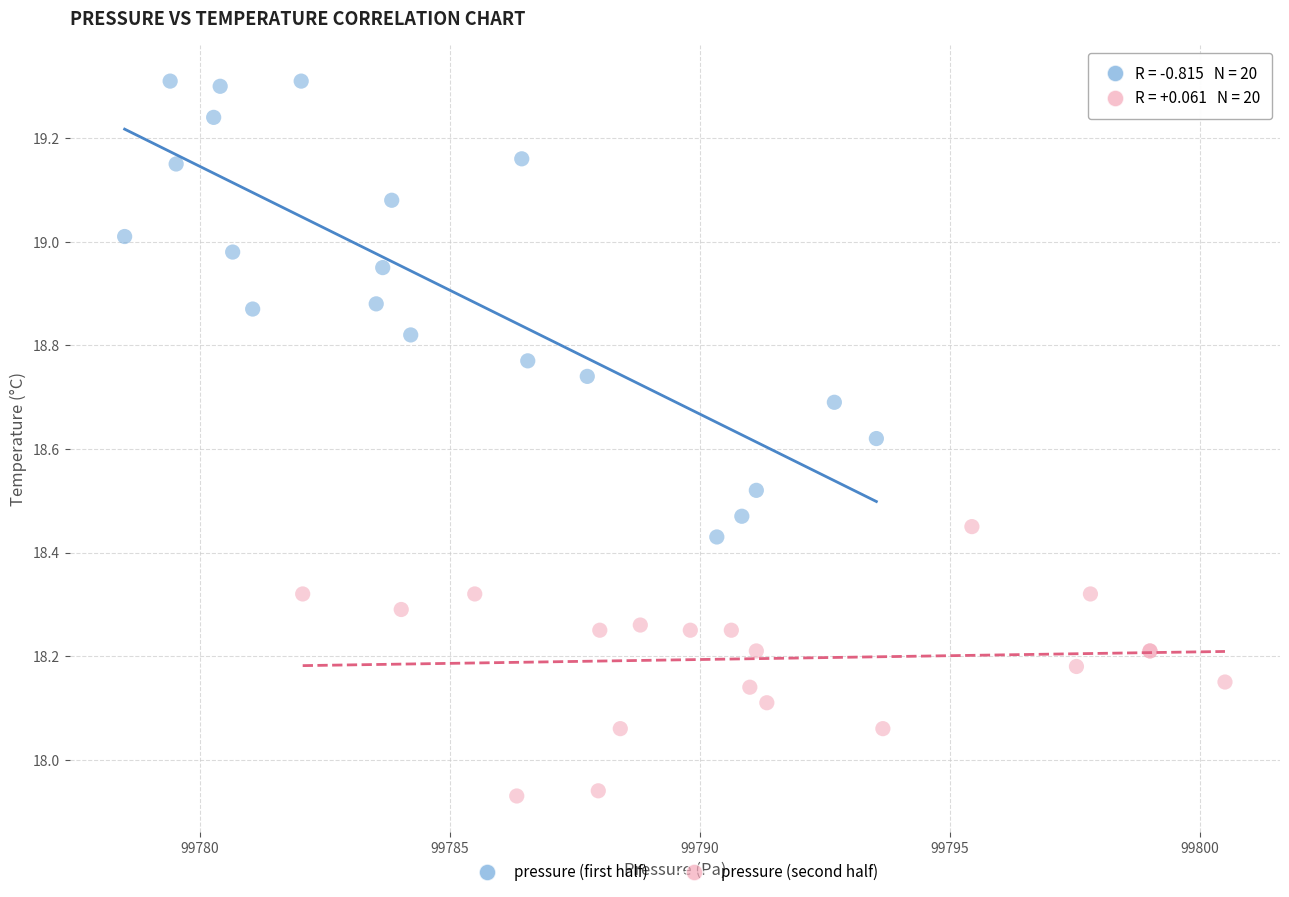

Which series reaches the maximum Y coordinate?

pressure (first half)